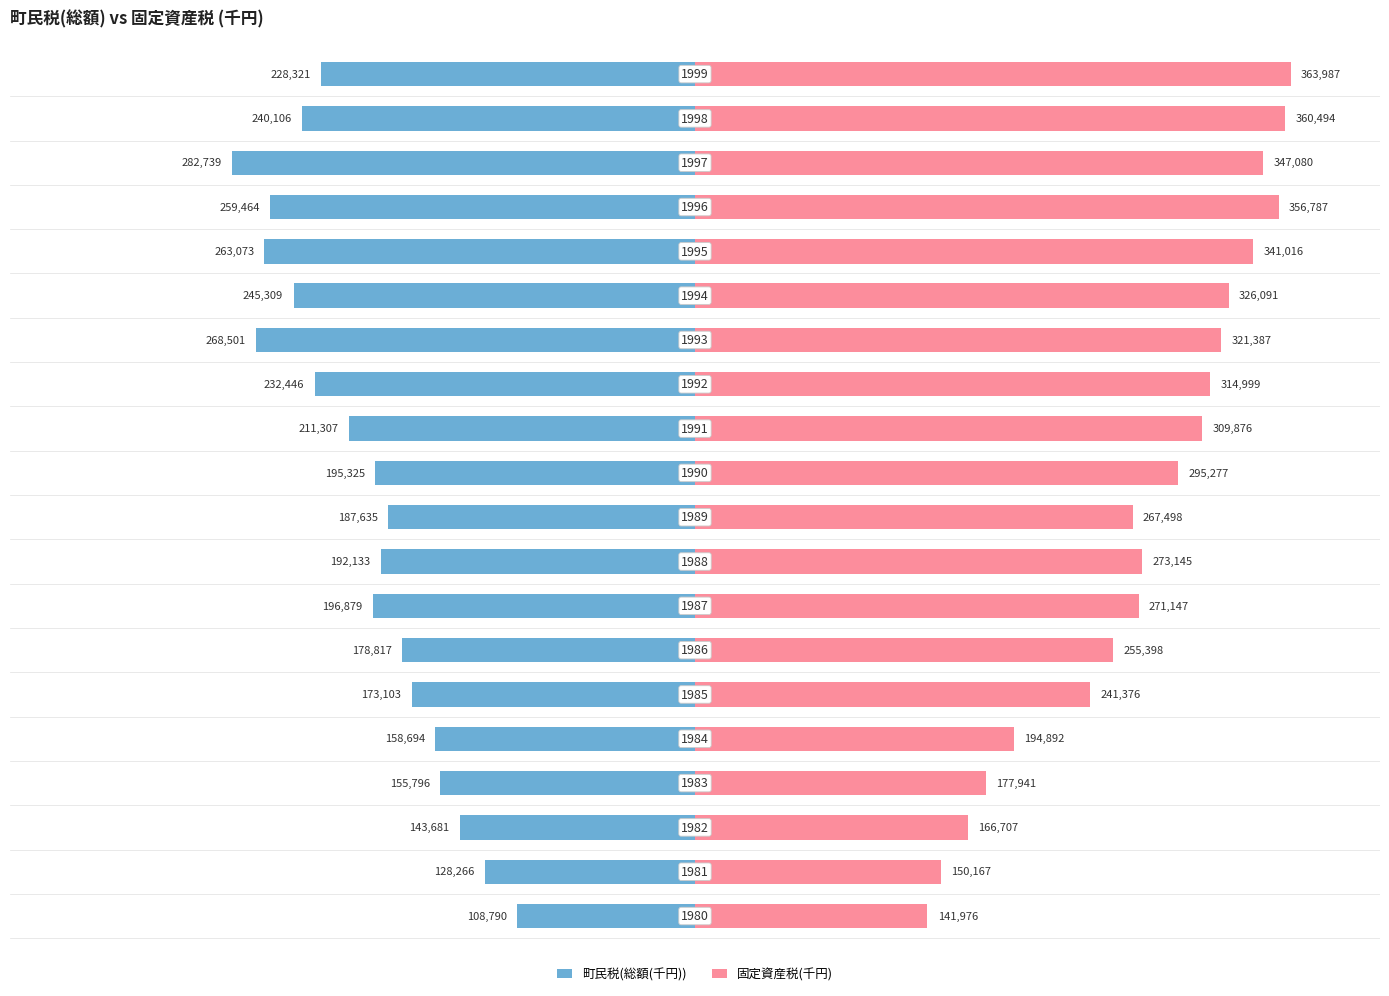

Which has a higher value, 17 or 13?

13